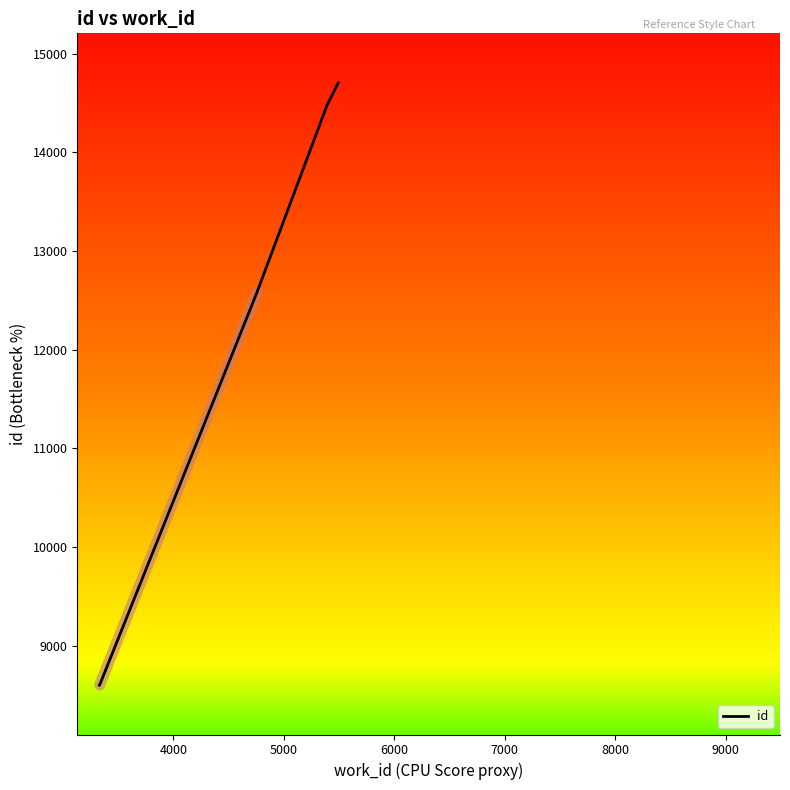

How many data points does each series have?

10